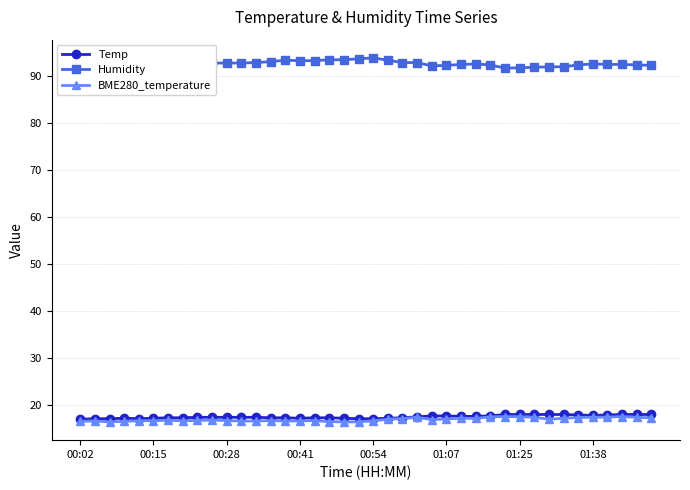

Which series has the largest total across all categories?

Humidity